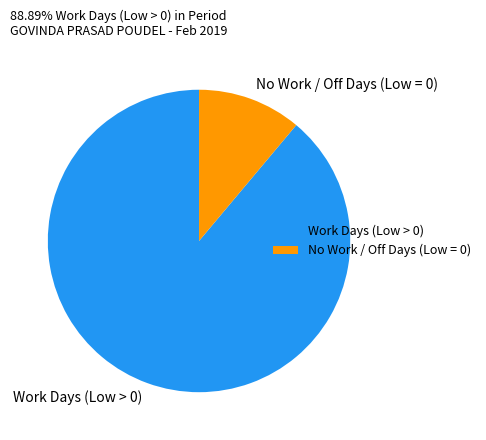

Is No Work / Off Days (Low = 0) the majority of the pie?

No